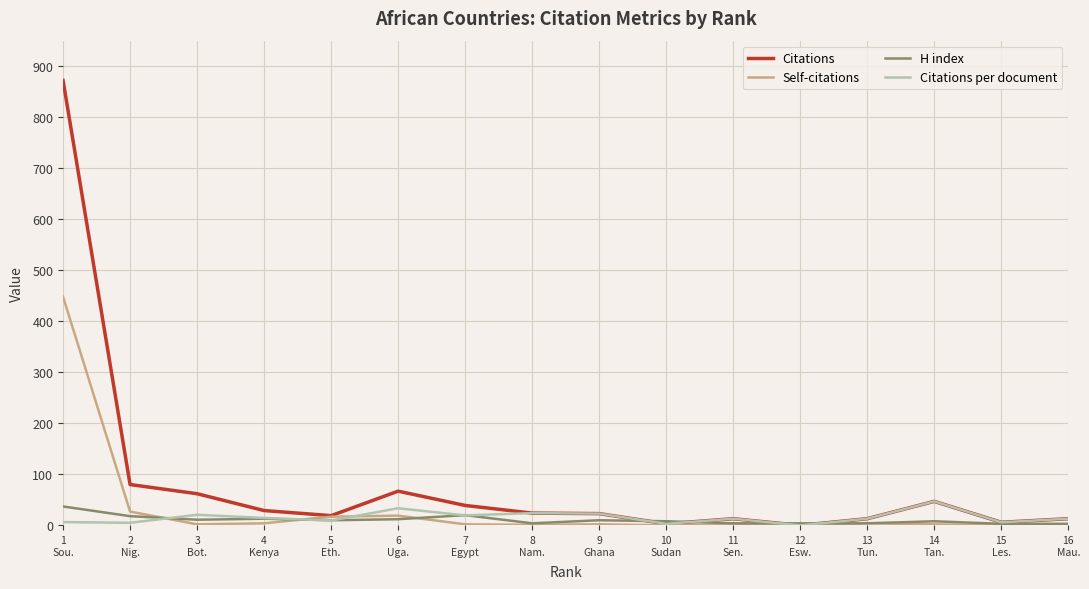

Which series has the largest total across all categories?

Citations